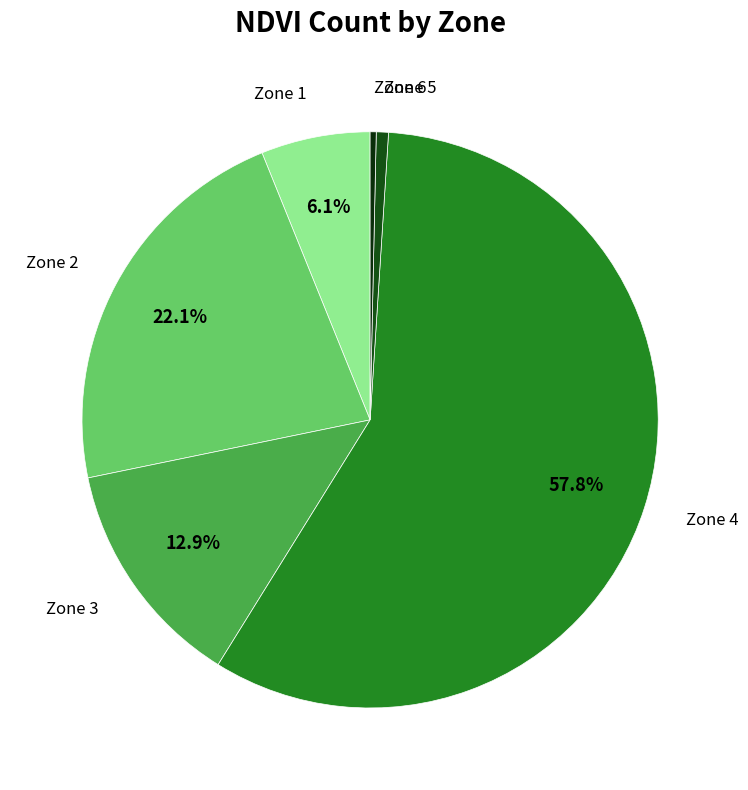

Which slice is the largest?

Zone 4